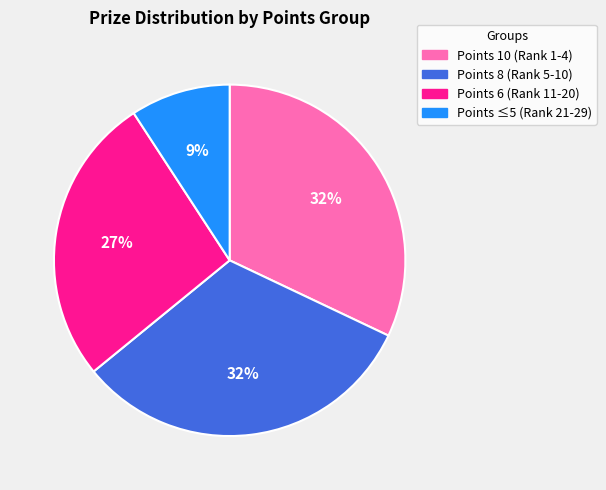

To the nearest percent, what is the average slice percentage?

25%